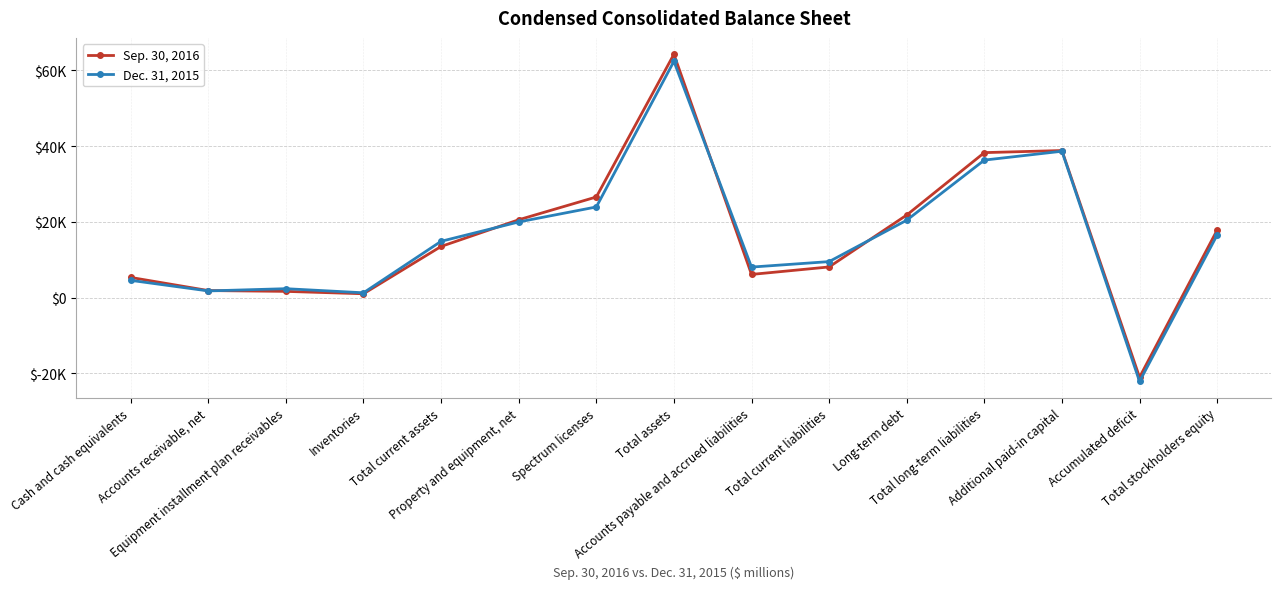

Is this an area chart (filled region under the line)?

No